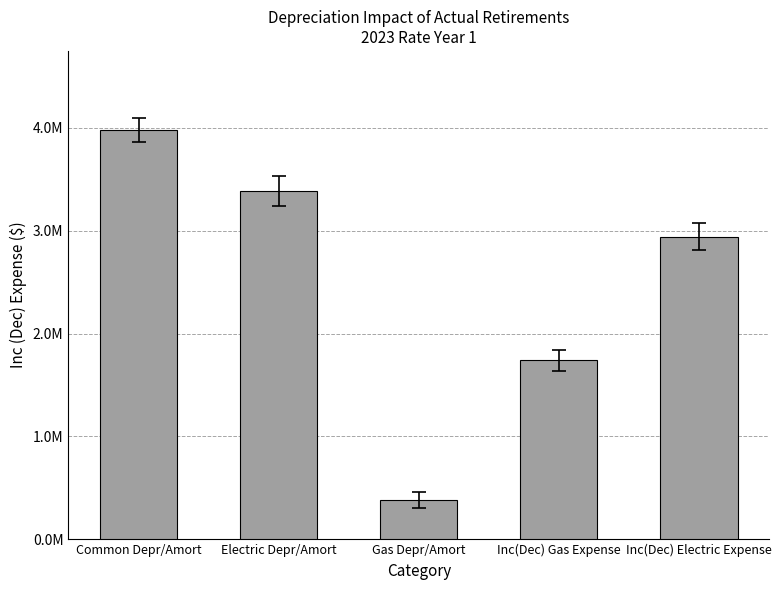

What is the approximate value at Electric Depr/Amort?

3386252.0